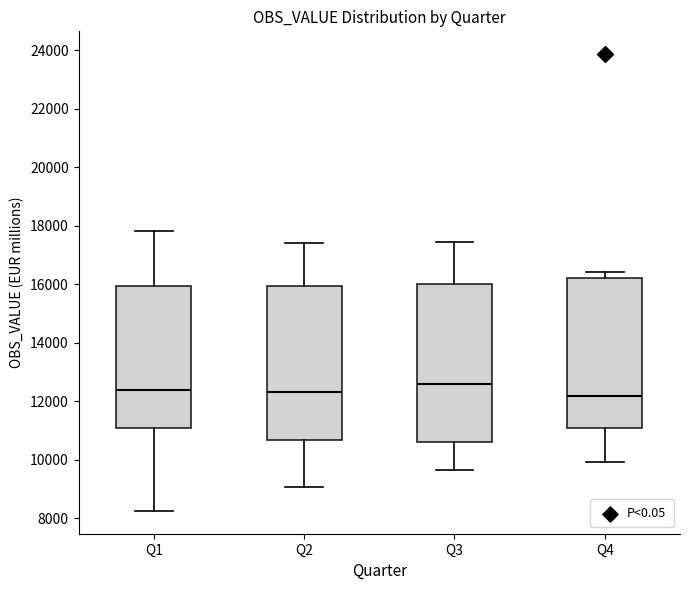

Reading left to right, transcribe this box plot: for each box, give where its median line is, the range the box spans, and where its two whiskers end, as read against the y-axis. The values are not printed on the chart, so give them approximately, as read against the axis.

Q1: median 12400, box 11000 to 16000, whiskers 8200 to 17800
Q2: median 12200, box 10600 to 16000, whiskers 9000 to 17400
Q3: median 12600, box 10600 to 16000, whiskers 9600 to 17400
Q4: median 12200, box 11000 to 16200, whiskers 10000 to 16400